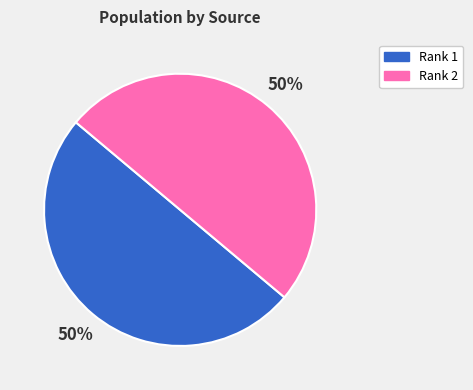

To the nearest percent, what portion does Rank 2 represent?

50%